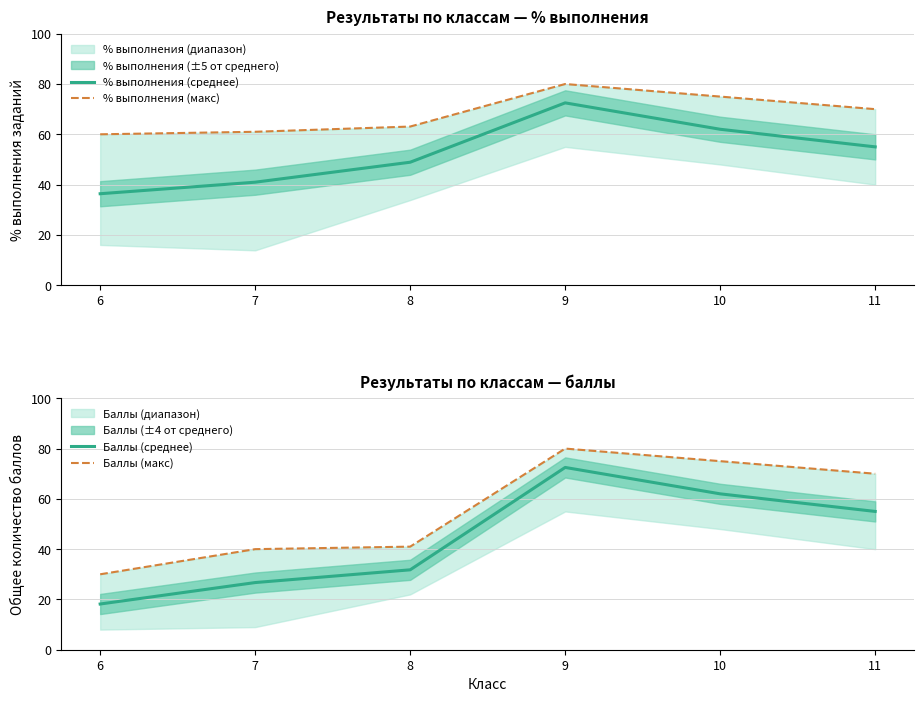

Which series has the widest spread of values?

Баллы (среднее)